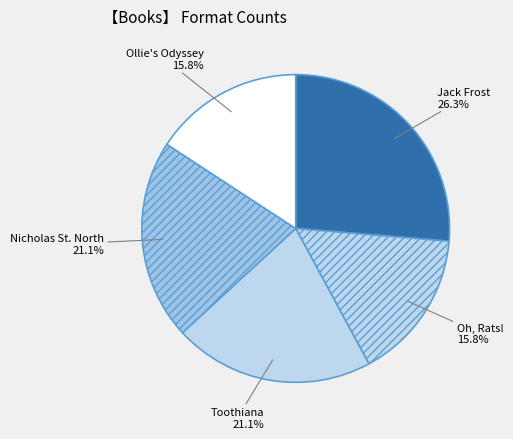

What is the largest slice in the pie chart?

Jack Frost